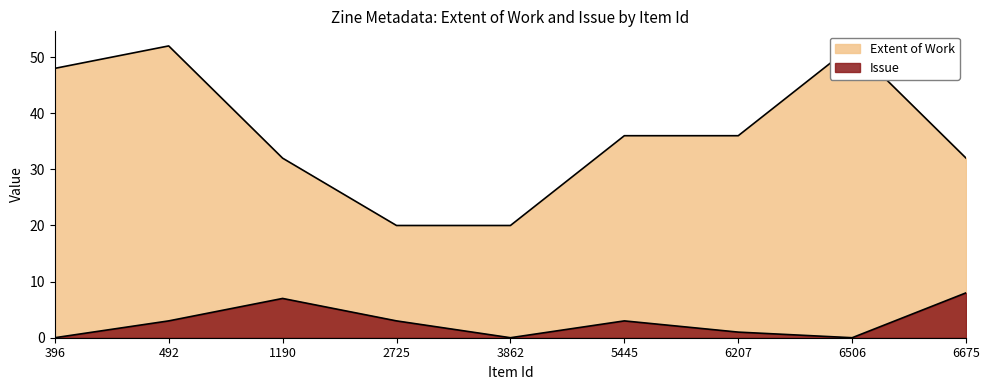

Between 396 and 5445, which series saw the biggest shift?

Item Type Metadata:Extent of Work